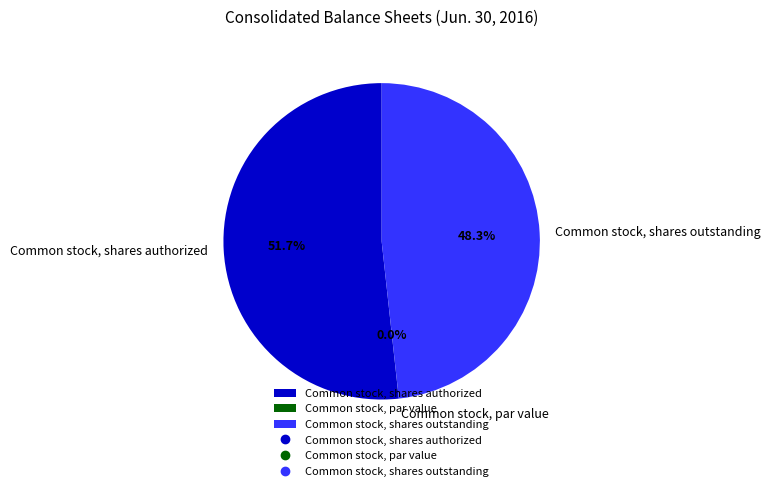

Which category has the biggest portion of the pie?

Common stock, shares authorized